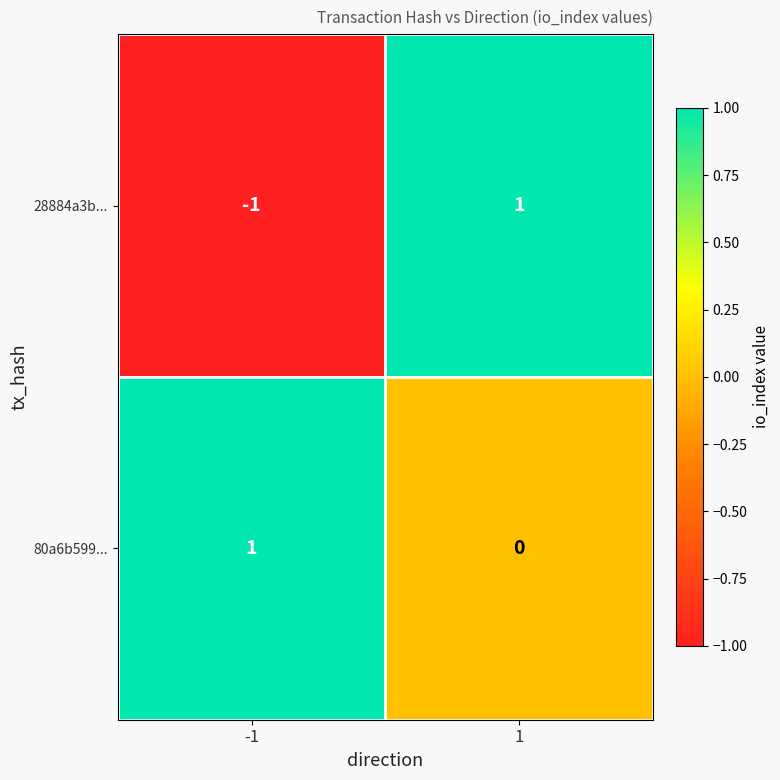

Is it true that 80a6b599... equals -1 at 1?

False